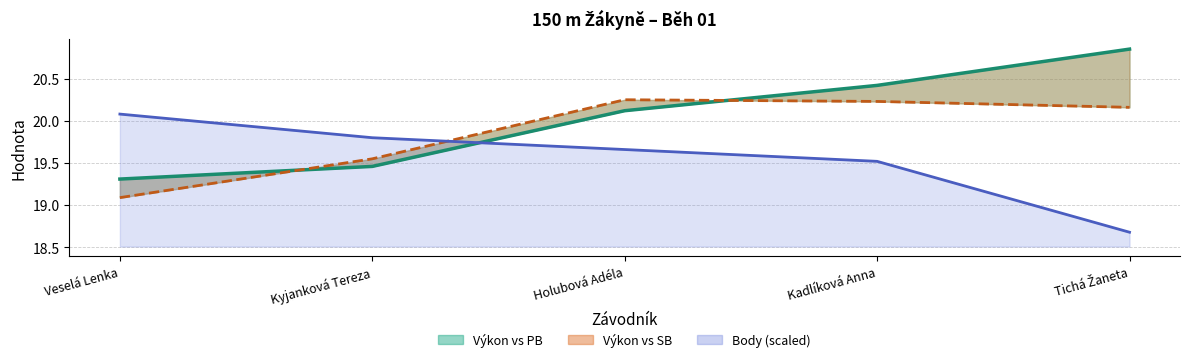

What is the sum of all Výkon values?

100.2